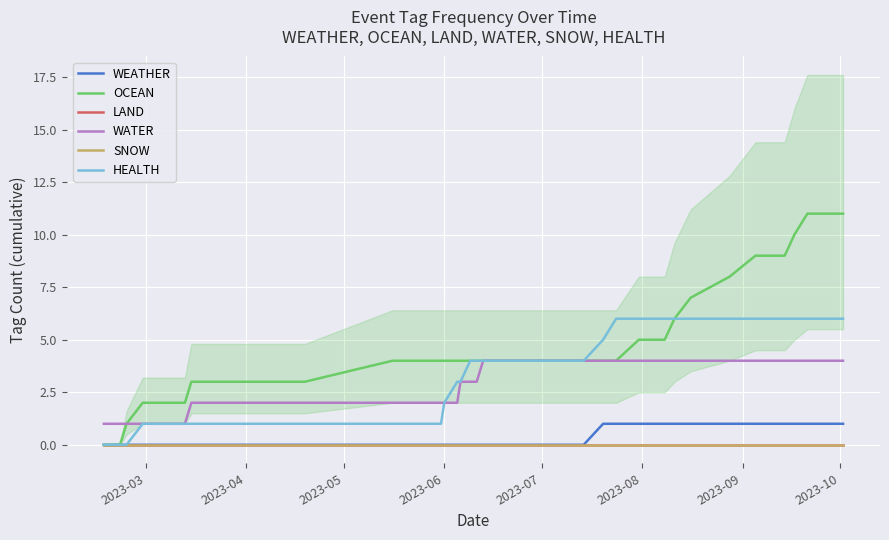

Where is LAND nearest to the value 0?

2023-03